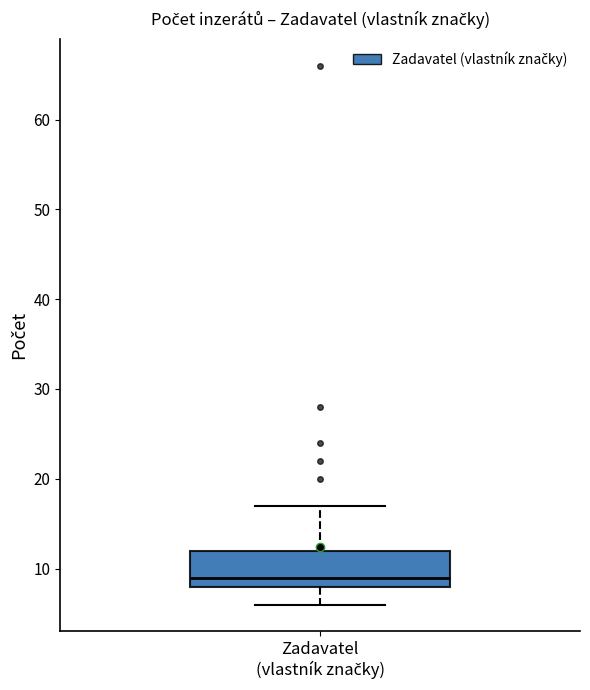

Where is the lower edge of the box for Zadavatel (vlastník značky) on the y-axis? The values are not printed on the chart, so give them approximately, as read against the axis.

8